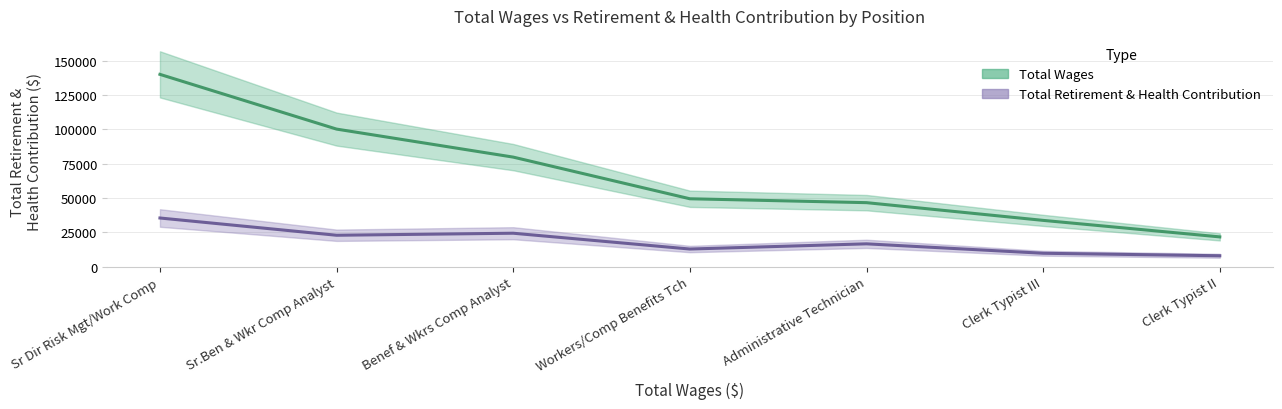

What position from the left is Workers/Comp Benefits Tch?

4